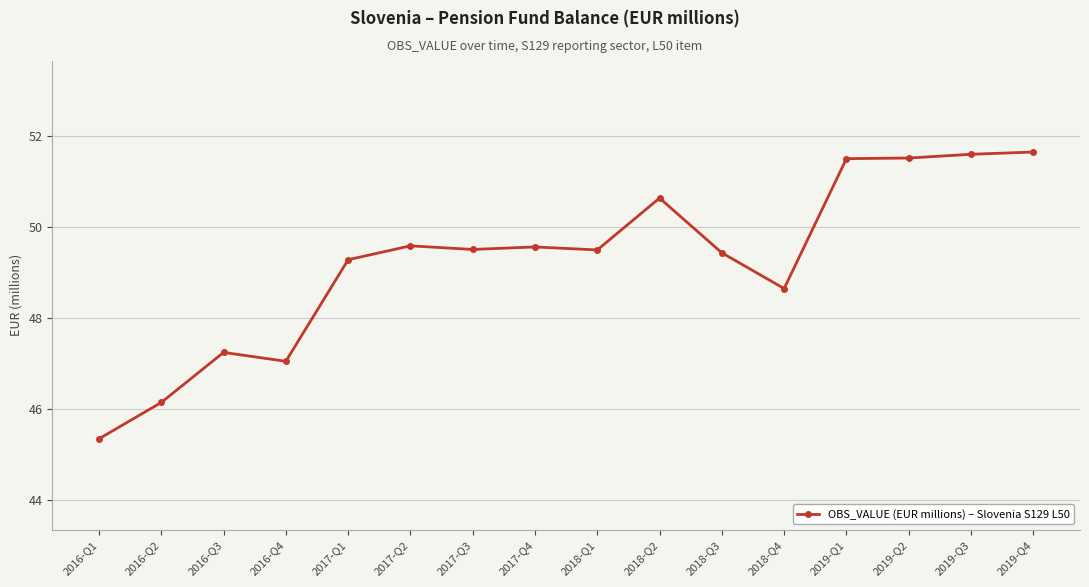

Is this an area chart (filled region under the line)?

No